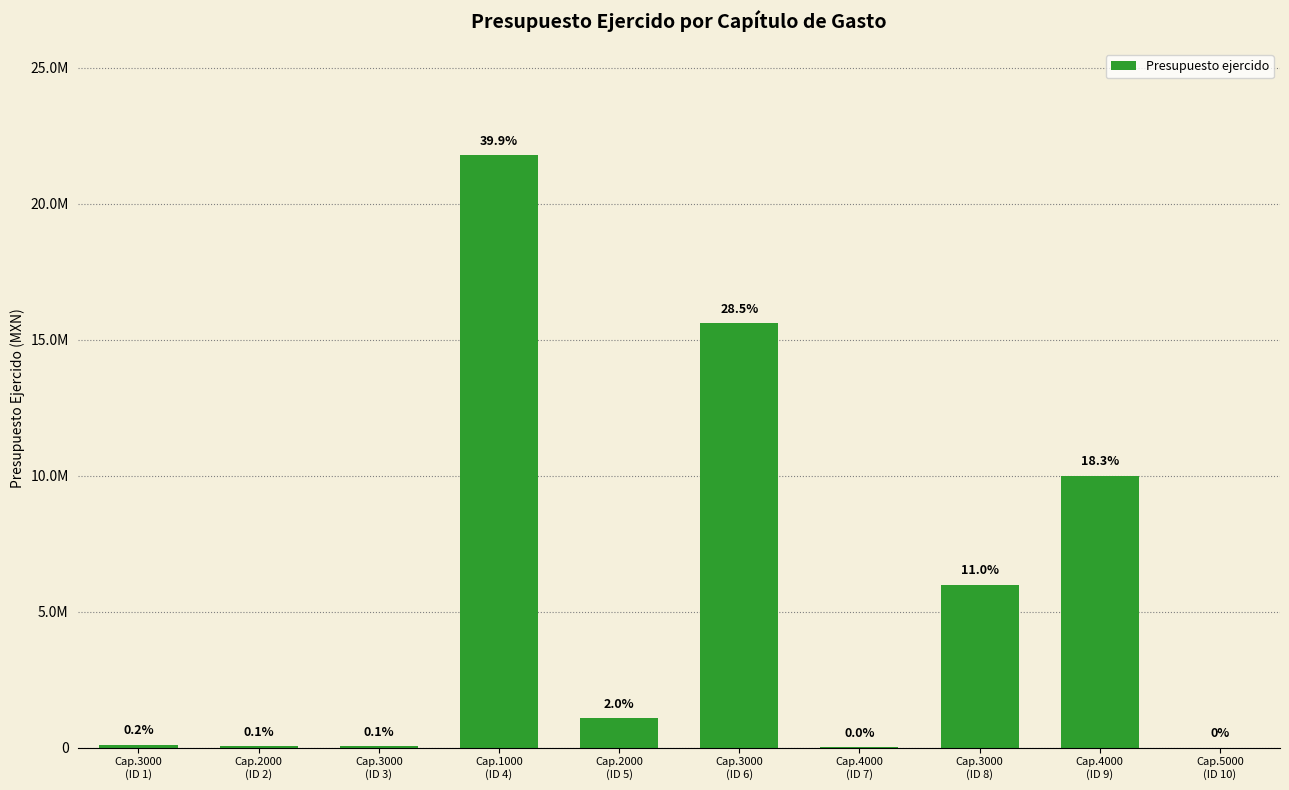

Reading left to right, extract all data points from this chart.

100000.0	41297.7	41538.4	21775440.9	1088327.9	15595510.4	11729.1	5986675.3	10000000.0	0.0